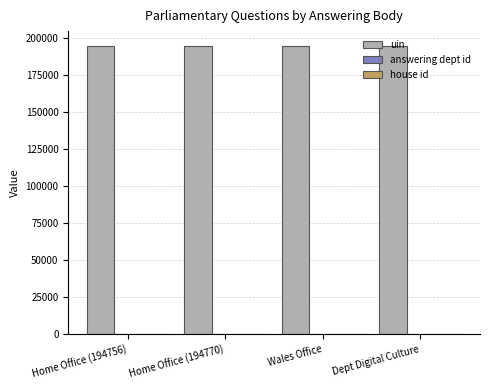

How many groups of bars are there?

4